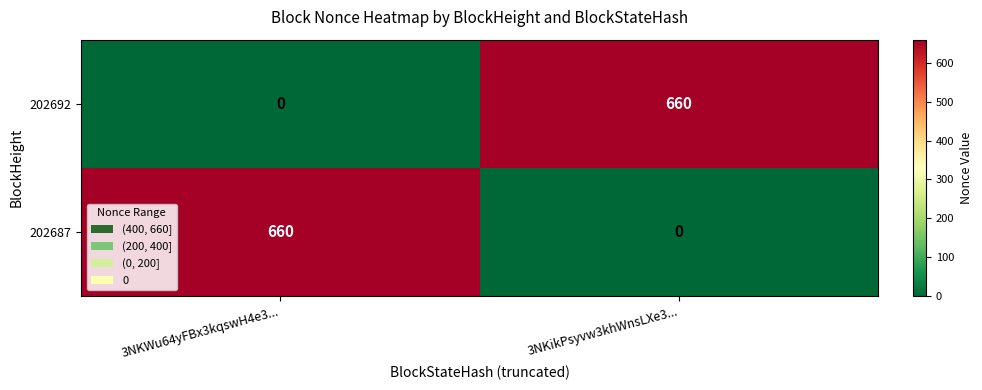

What is the difference between the maximum and minimum values in the 202692 series?

660